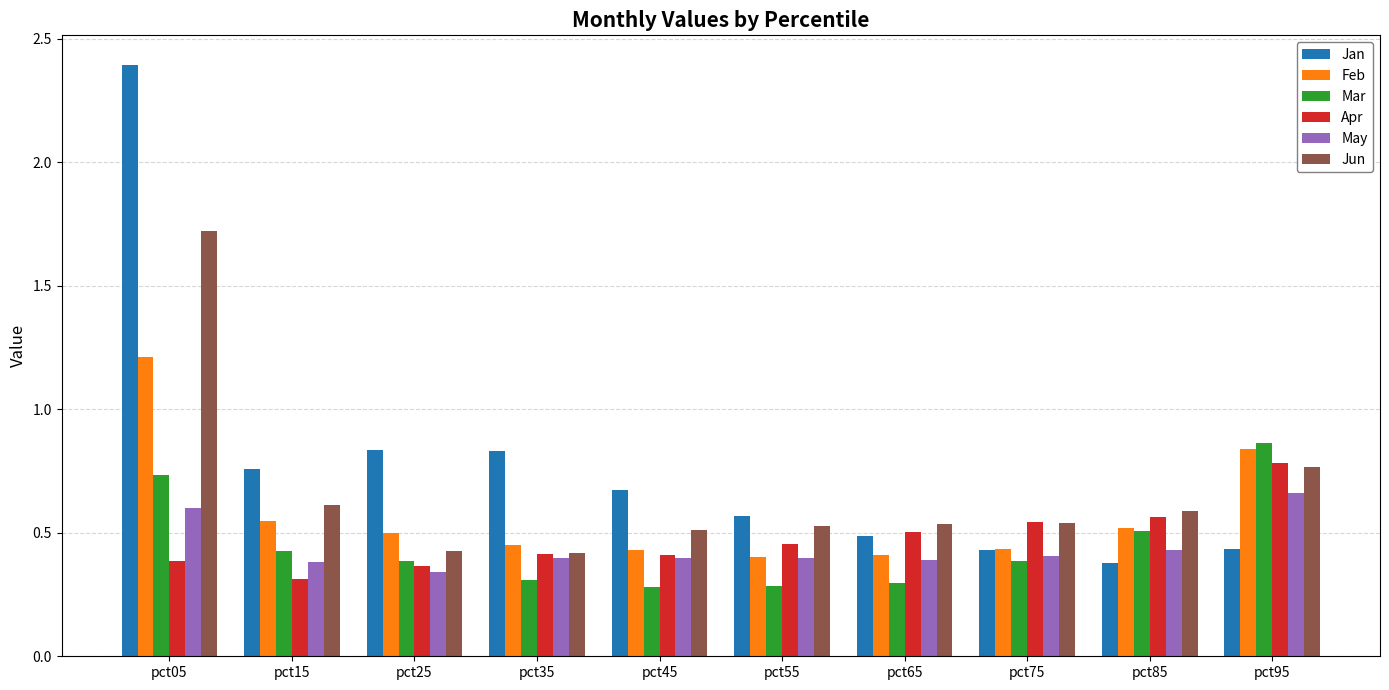

Count the number of data series in this chart.

6